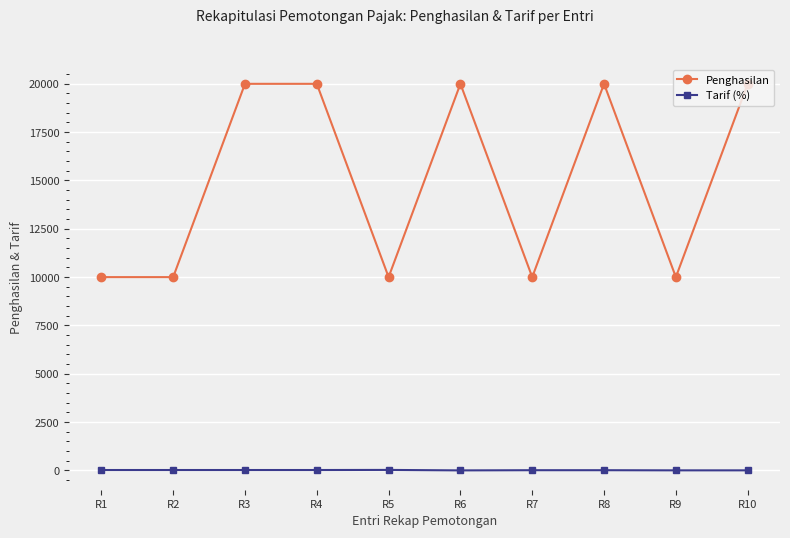

True or false: Tarif (%) and Penghasilan intersect in this chart.

False